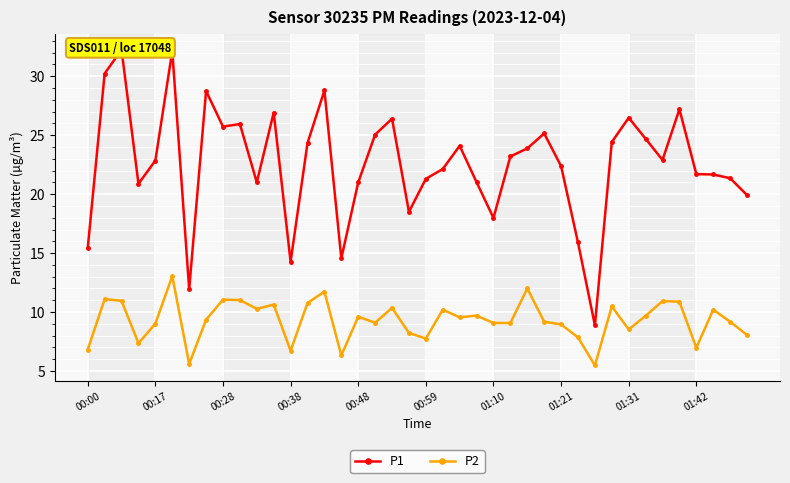

What is the minimum value for P2?

5.5